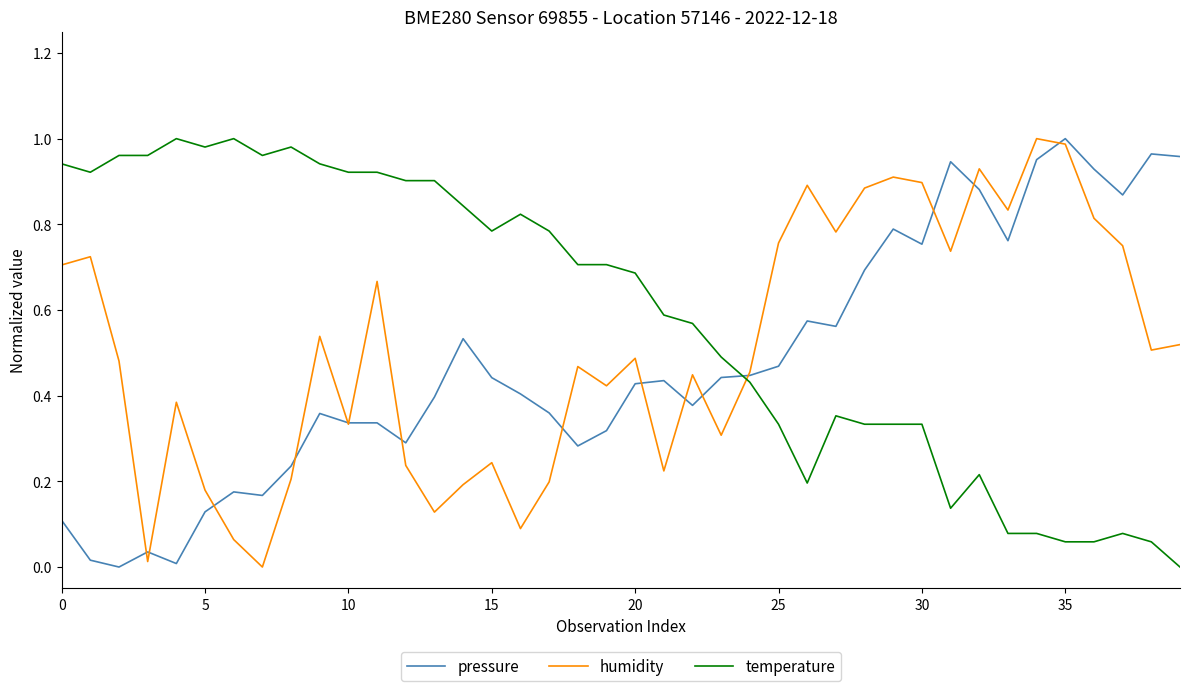

Which series ends up on top after the final intersection of temperature and humidity?

humidity